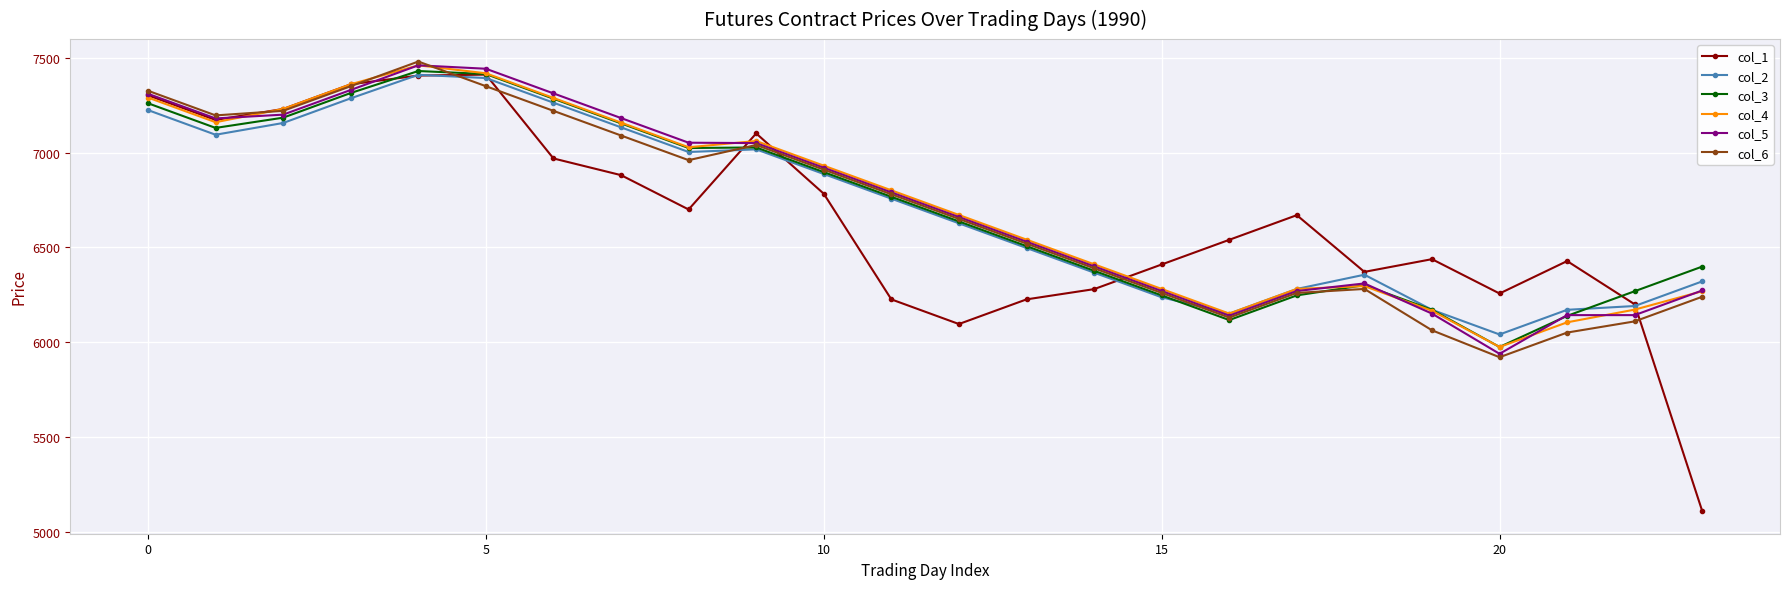

How many data points does each series have?

24